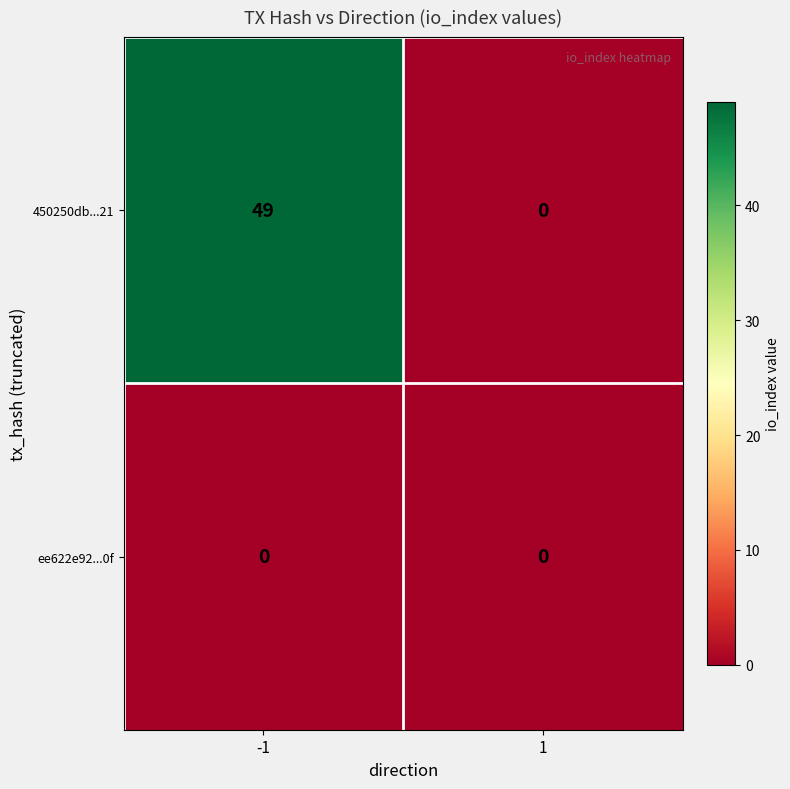

Which series has the largest total across all categories?

450250db...21